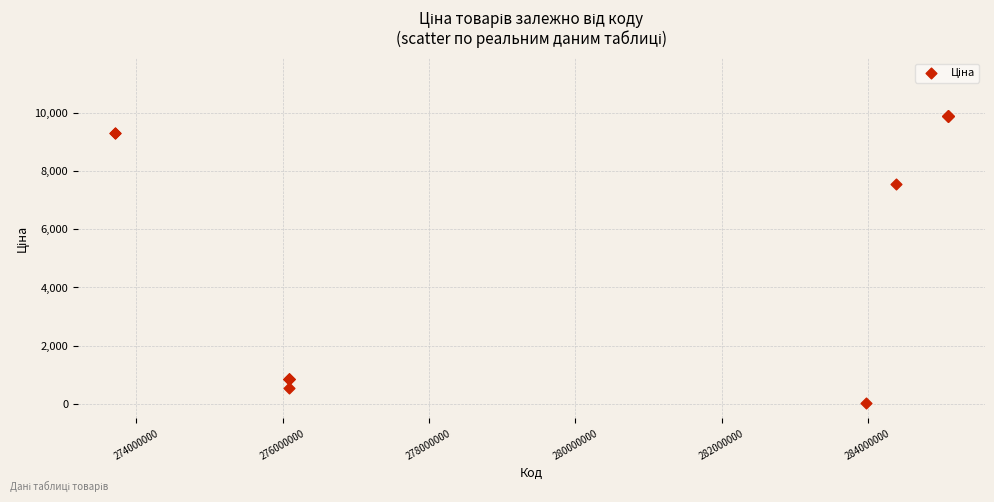

What Y value in the scatter plot is closest to 4970?

7545.9